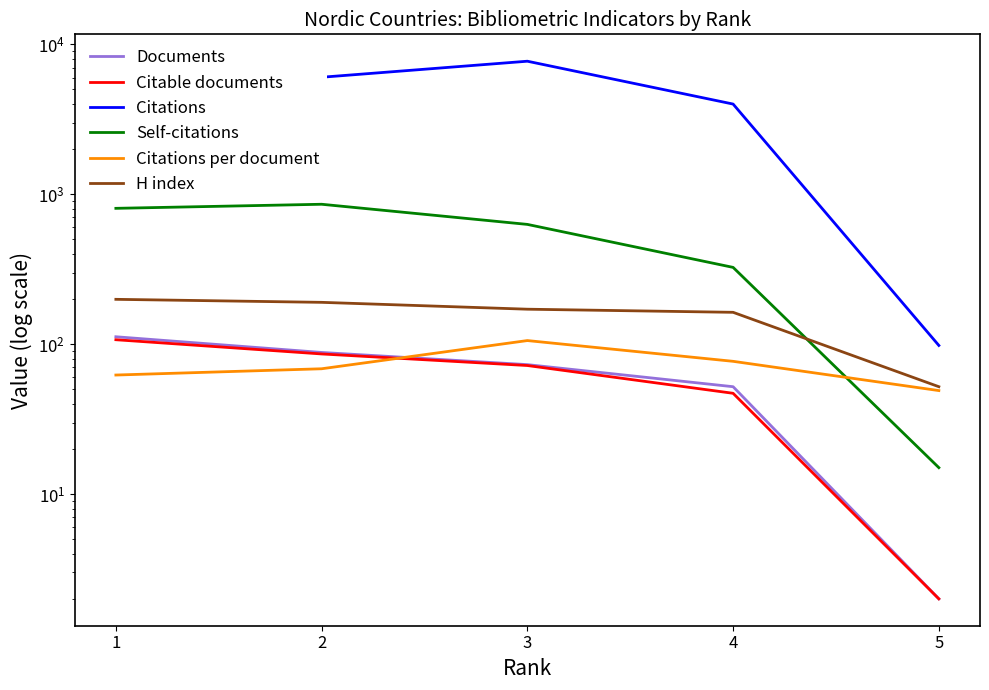

What are all the series names shown in the legend?

Documents, Citable documents, Citations, Self-citations, Citations per document, H index